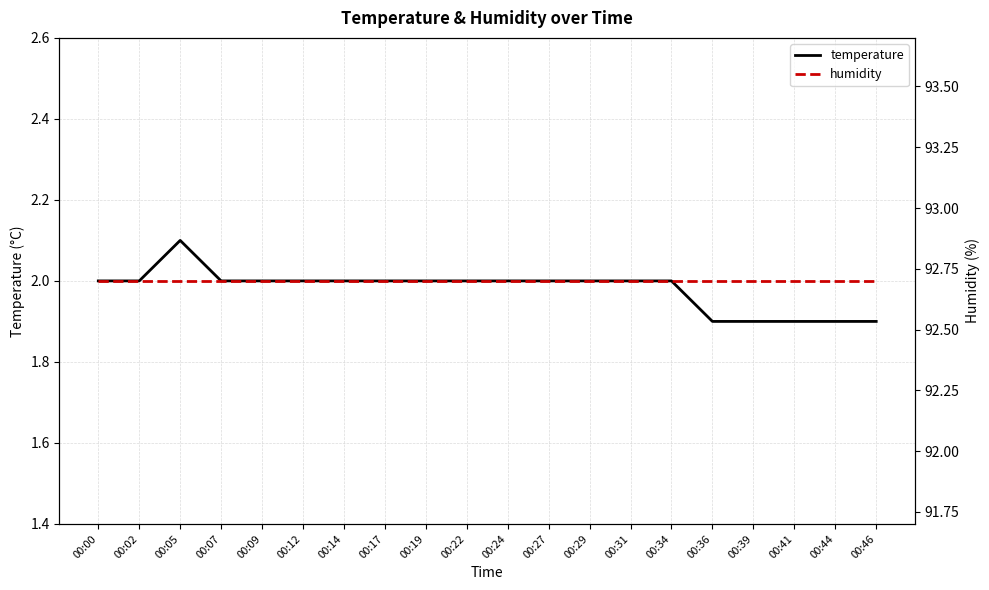

Reading left to right, extract all data points from this chart.

temperature: 00:00=2.0	00:02=2.0	00:05=2.1	00:07=2.0	00:09=2.0	00:12=2.0	00:14=2.0	00:17=2.0	00:19=2.0	00:22=2.0	00:24=2.0	00:27=2.0	00:29=2.0	00:31=2.0	00:34=2.0	00:36=1.9	00:39=1.9	00:41=1.9	00:44=1.9	00:46=1.9
humidity: 00:00=92.7	00:02=92.7	00:05=92.7	00:07=92.7	00:09=92.7	00:12=92.7	00:14=92.7	00:17=92.7	00:19=92.7	00:22=92.7	00:24=92.7	00:27=92.7	00:29=92.7	00:31=92.7	00:34=92.7	00:36=92.7	00:39=92.7	00:41=92.7	00:44=92.7	00:46=92.7